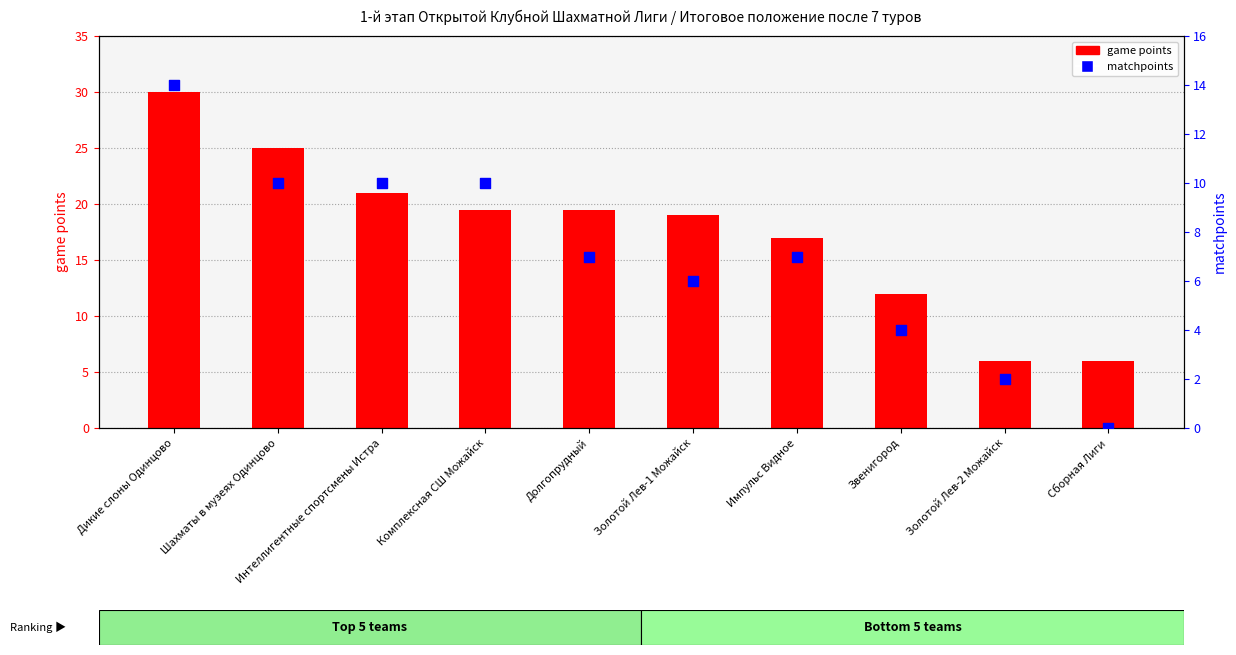

What are all the series names shown in the legend?

game points, matchpoints